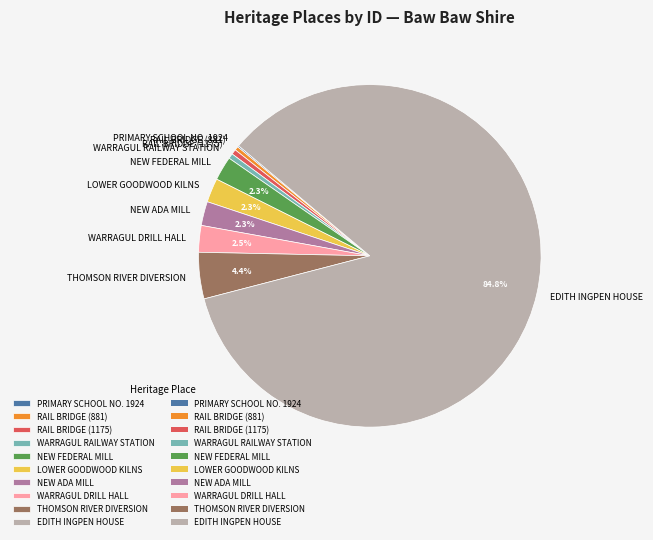

Is EDITH INGPEN HOUSE the majority of the pie?

Yes